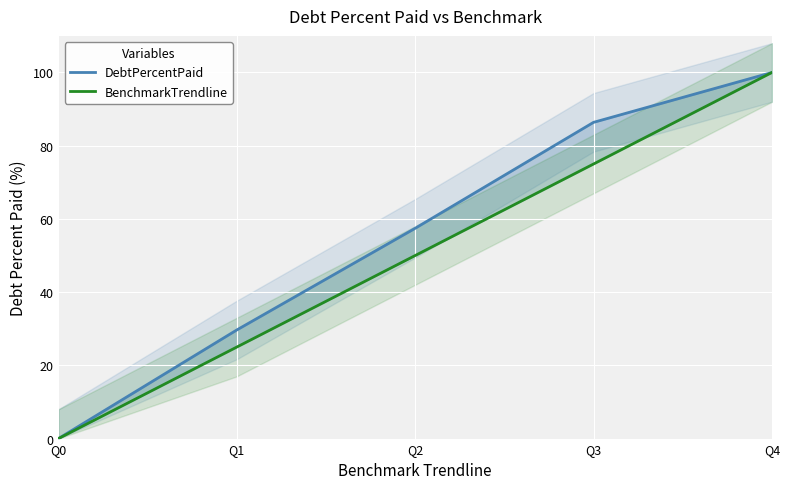

Does the chart display data point markers on the line(s)?

No